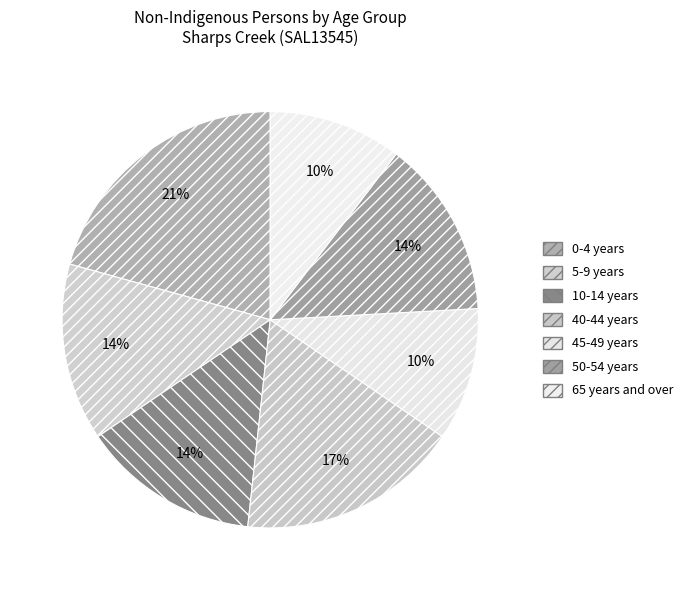

True or false: 65 years and over accounts for 23% of the total.

False